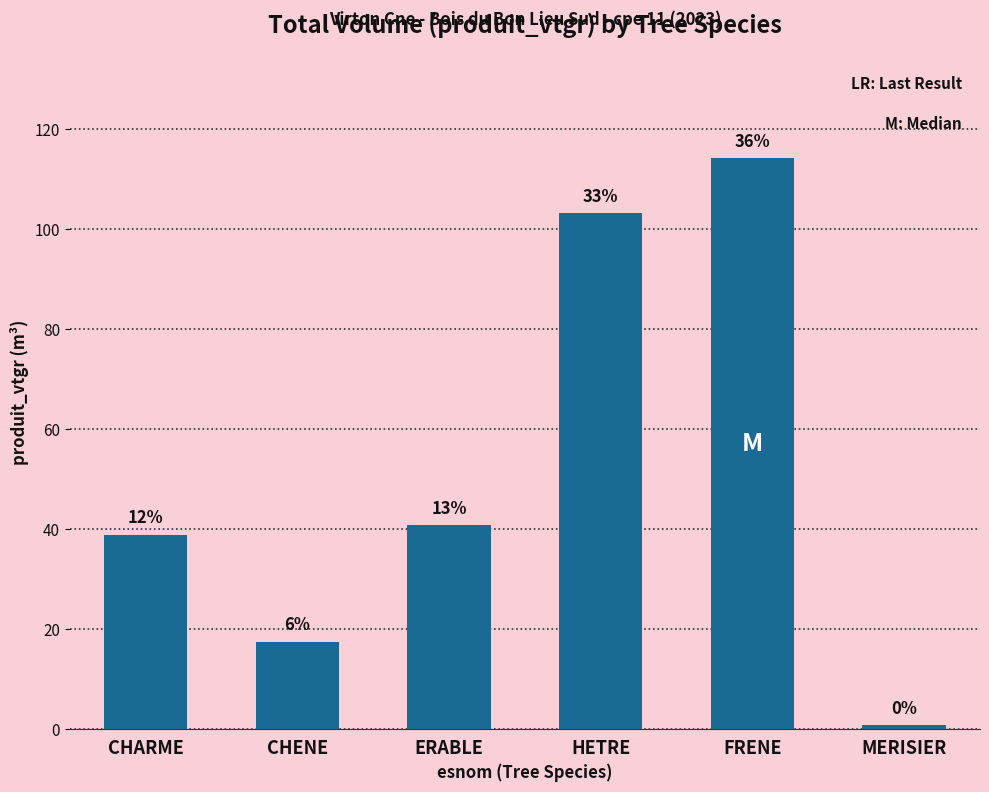

Rank the categories by value from lowest to highest.

MERISIER, CHENE, CHARME, ERABLE, HETRE, FRENE